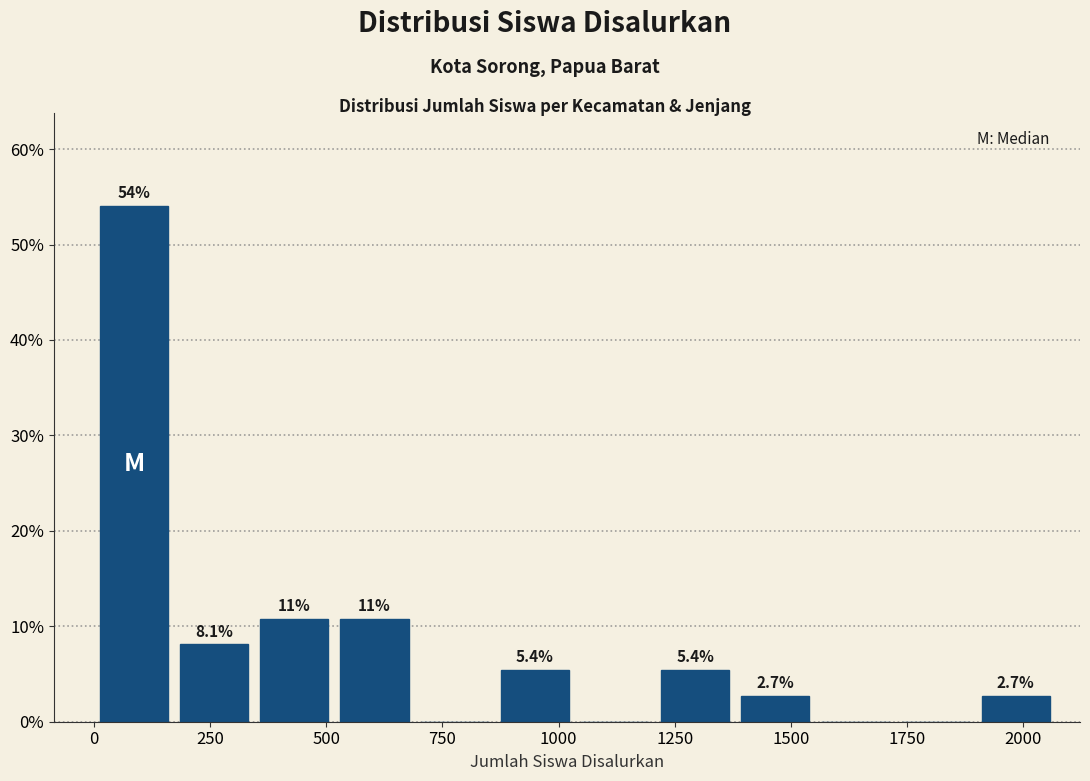

Read against the x-axis, roughly where is the centre of the tallest bar?

100